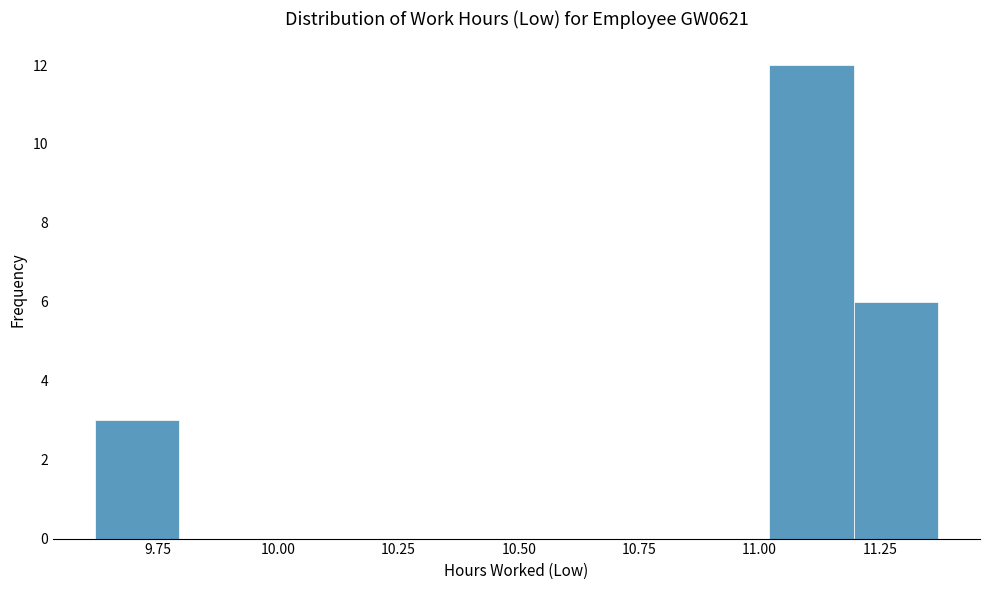

Read against the x-axis, roughly where is the centre of the tallest bar?

11.10